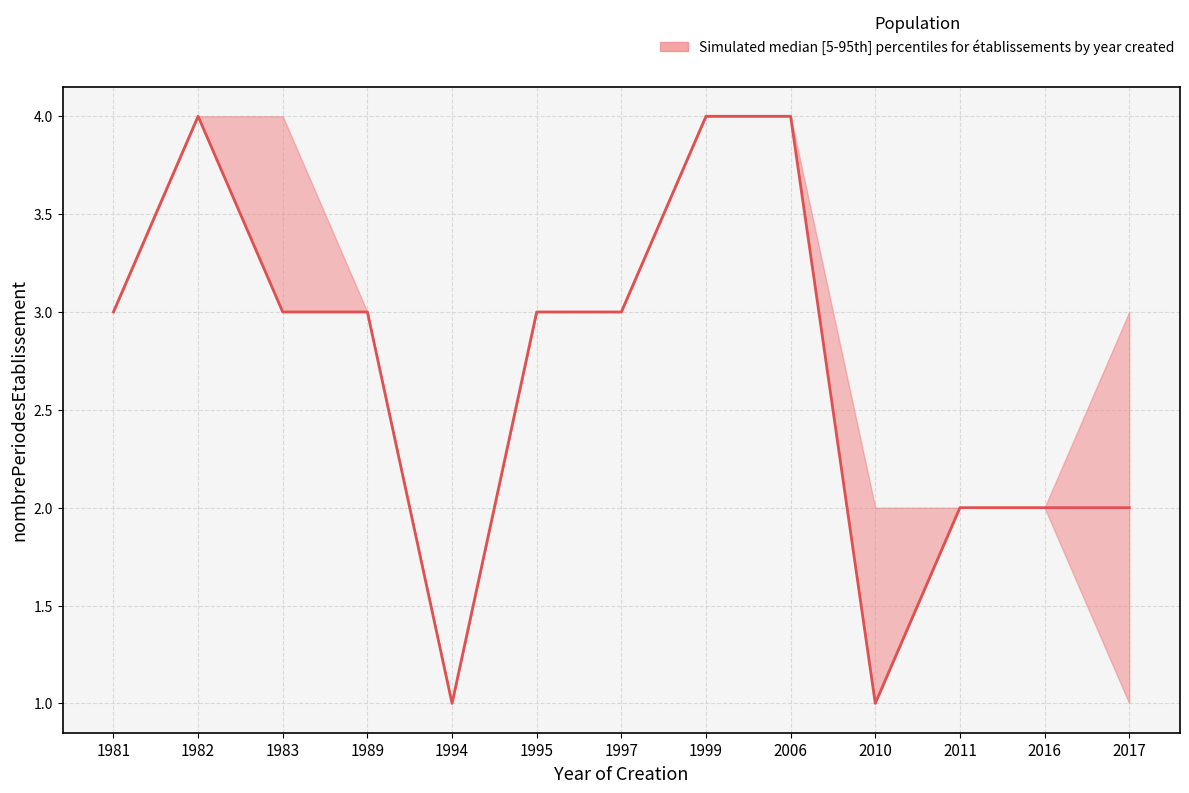

At which category is the sum across all series the highest?

1982